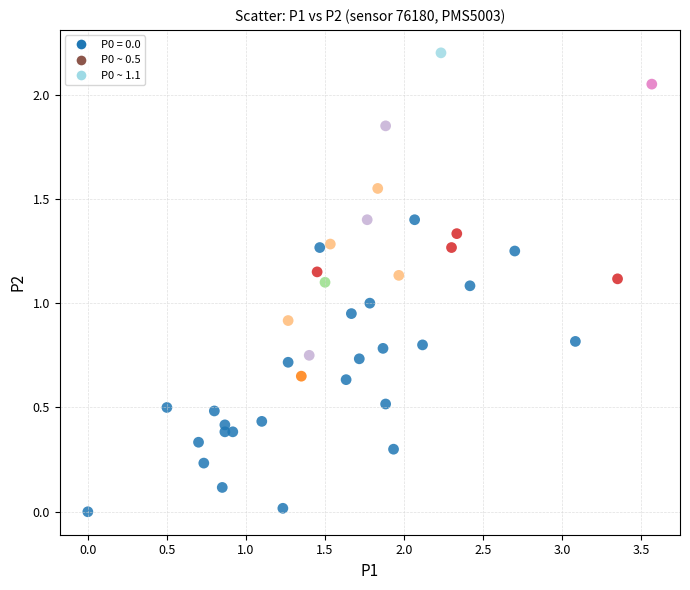

What is the range of X values (max minus min)?

3.6